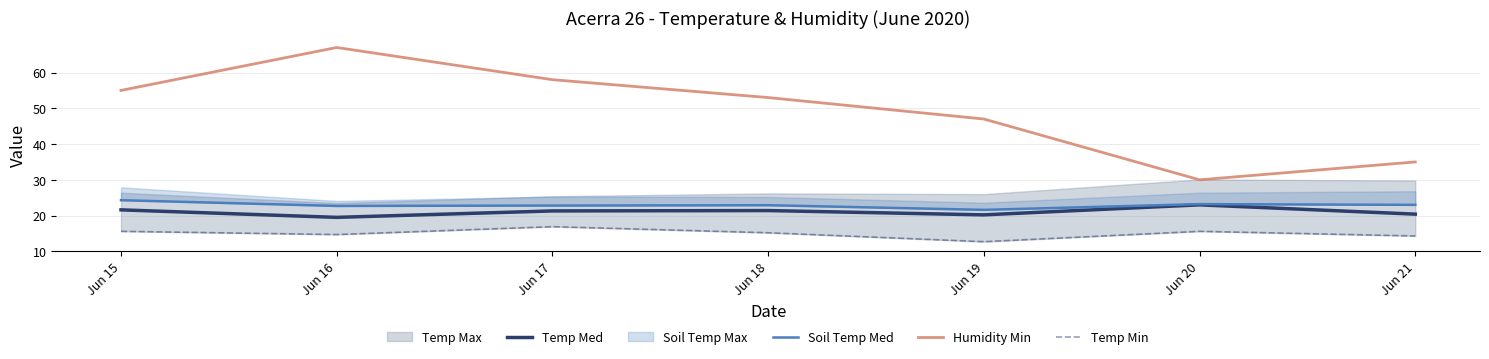

What is the approximate value of Humidity Min at Jun 17?

58.0